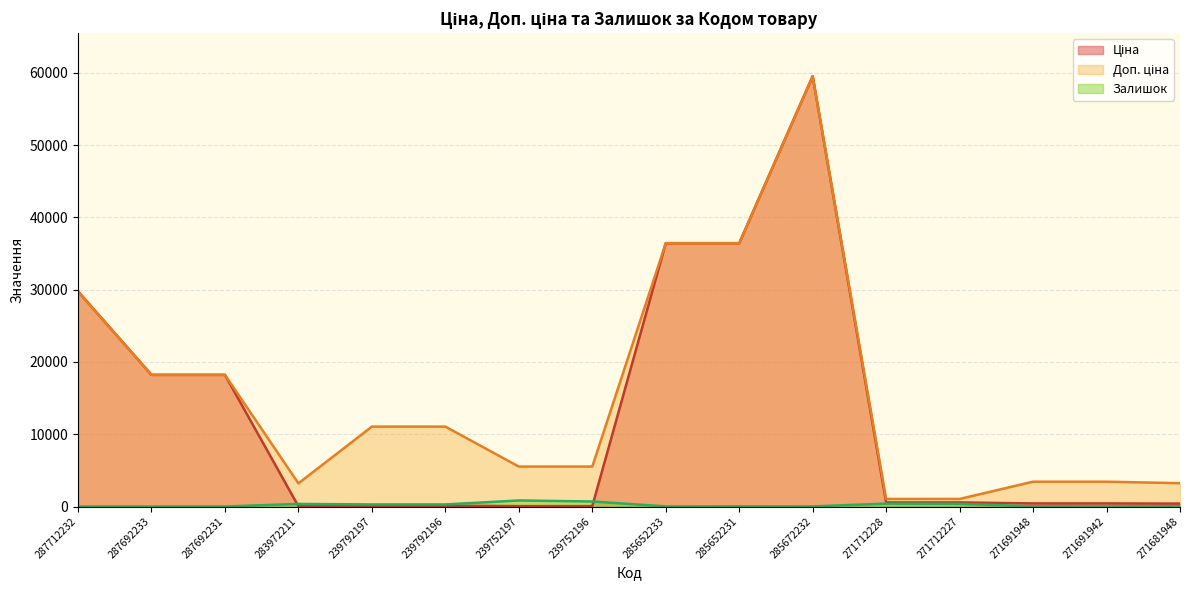

At which label does Доп. ціна reach its peak?

285672232